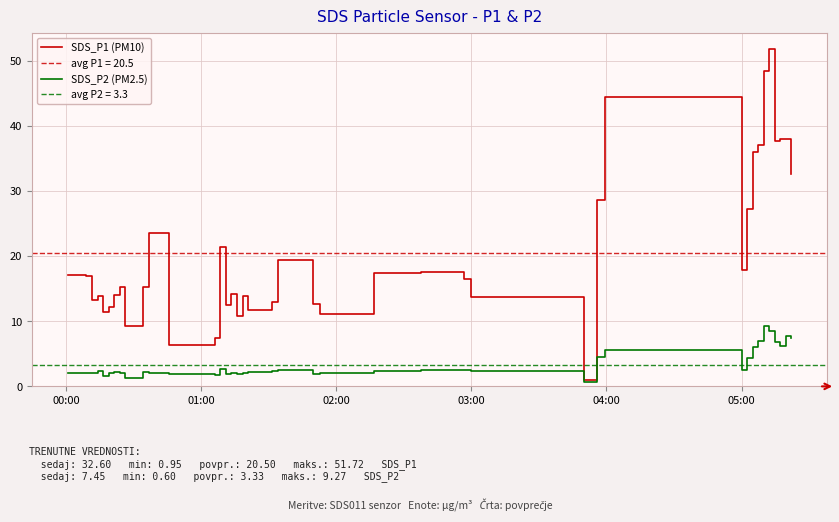

At which label does SDS_P1 (PM10) first exceed 16?

00:00